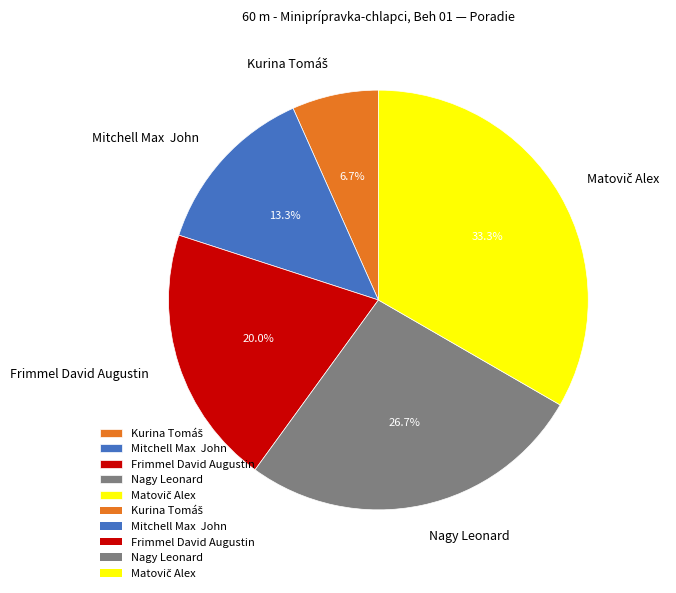

Combined, what portion of the pie is Frimmel David Augustin and Mitchell Max John?

33.3%